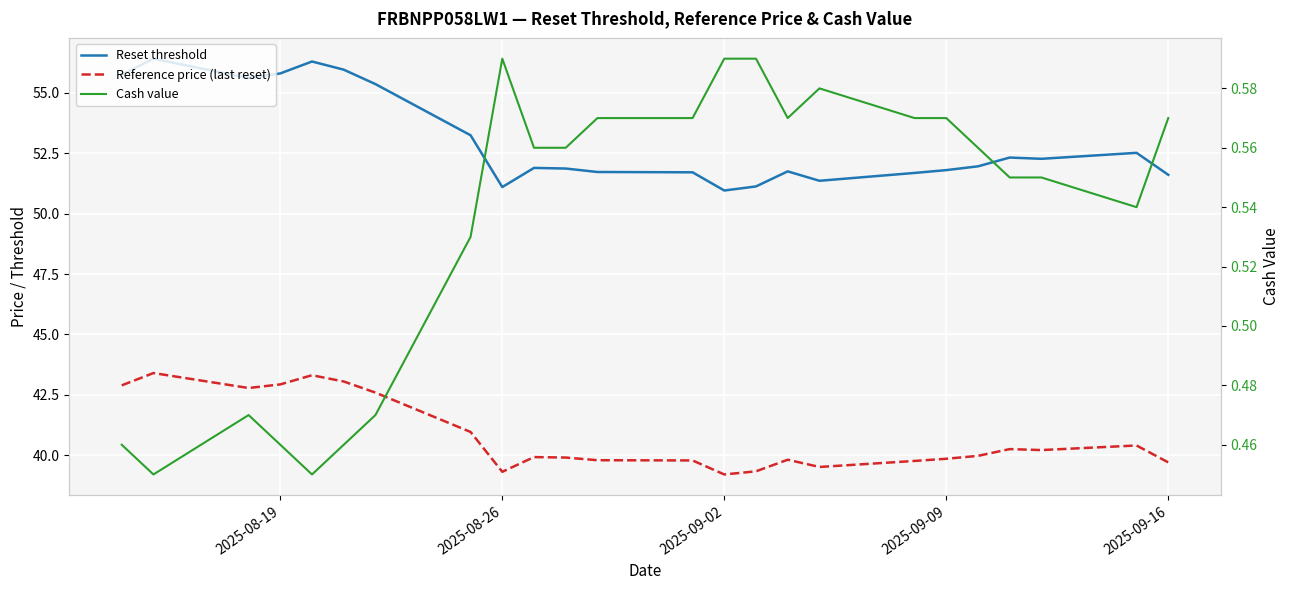

What is the difference between the maximum and minimum values in the Reference price (last reset) series?

4.2